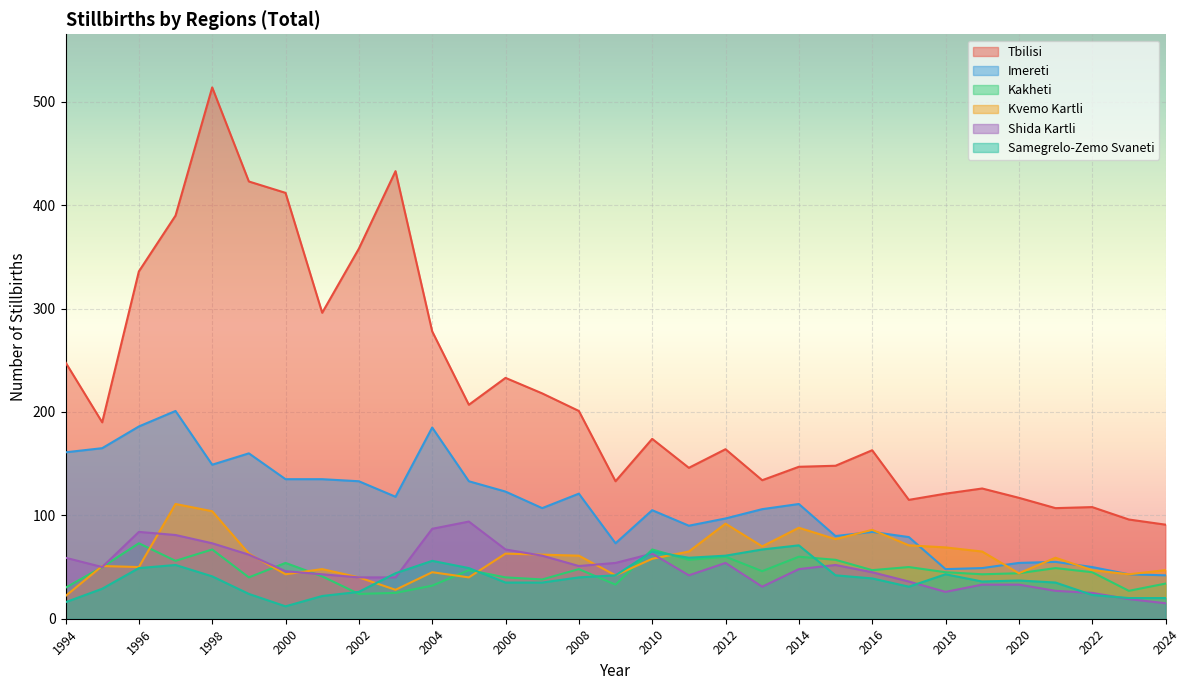

Between which two adjacent categories do Shida Kartli and Kvemo Kartli first intersect?

1994 and 1995